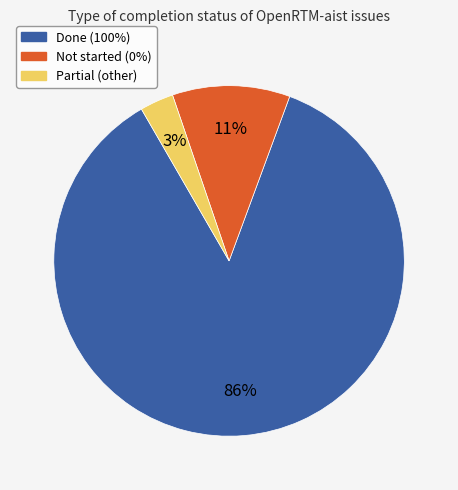

To the nearest percent, what is the difference between the largest and smallest slice percentages?

83%